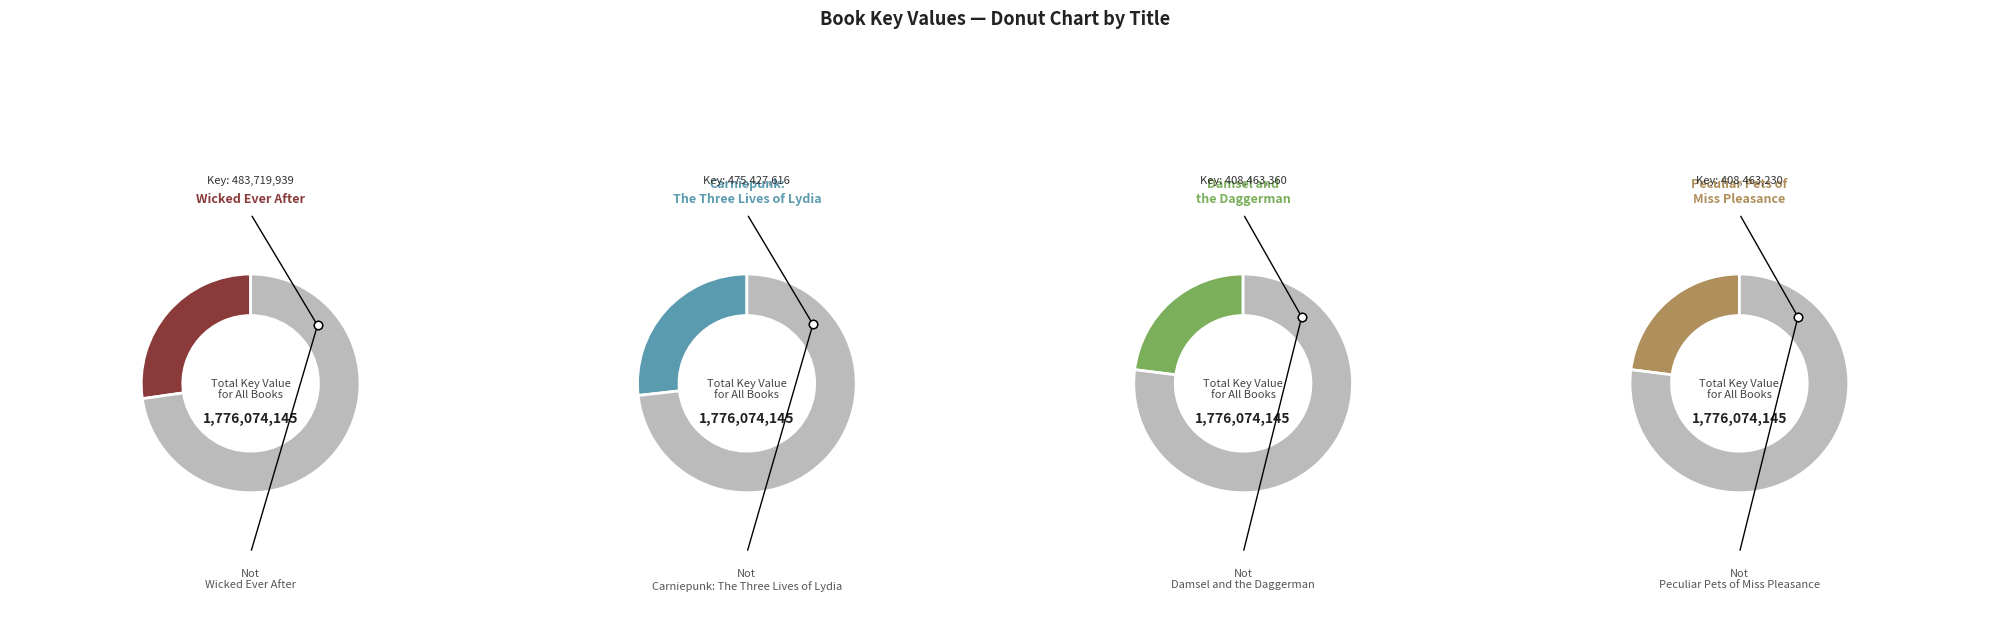

Is there a majority slice in this chart?

No